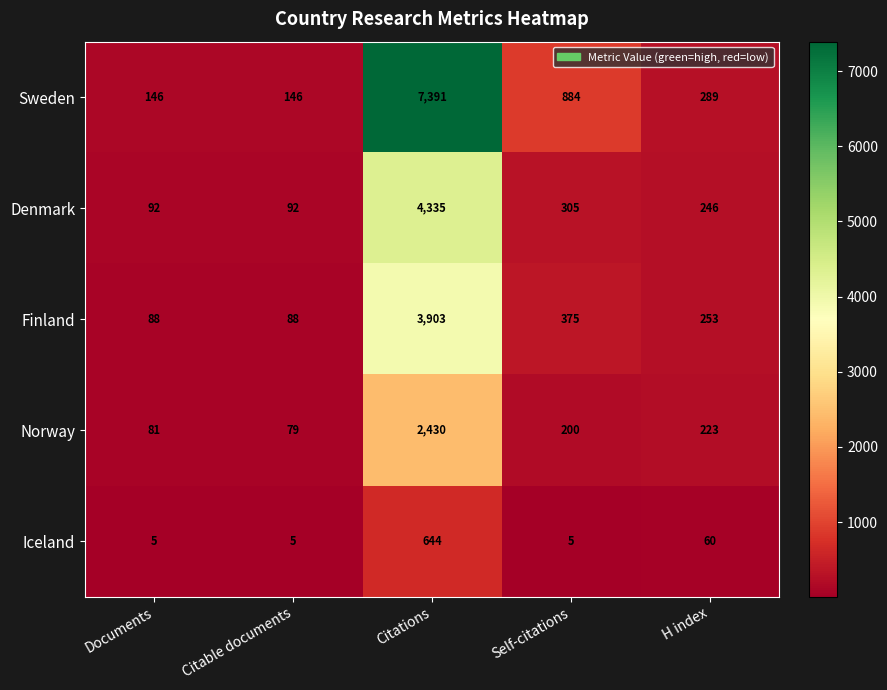

Rank the categories by Norway value from highest to lowest.

Citations, H index, Self-citations, Documents, Citable documents